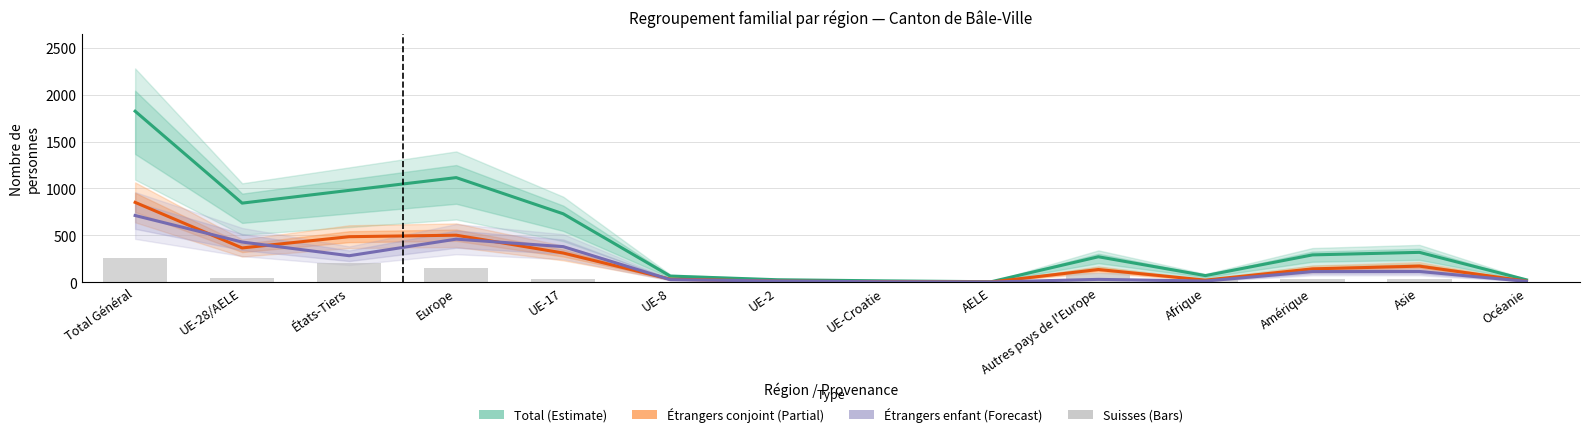

At which category is the sum across all series the highest?

Total Général